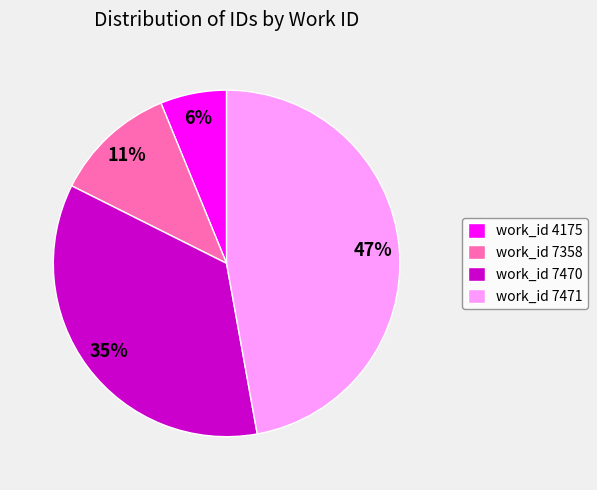

How many segments does this pie chart have?

4